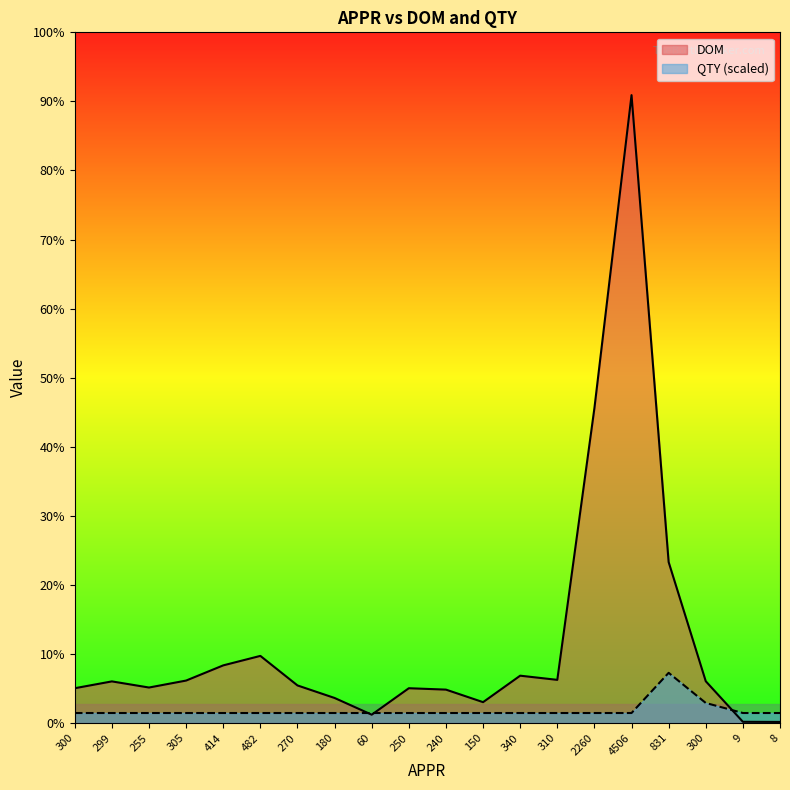

Which series ends up on top after the final intersection of DOM and QTY?

QTY